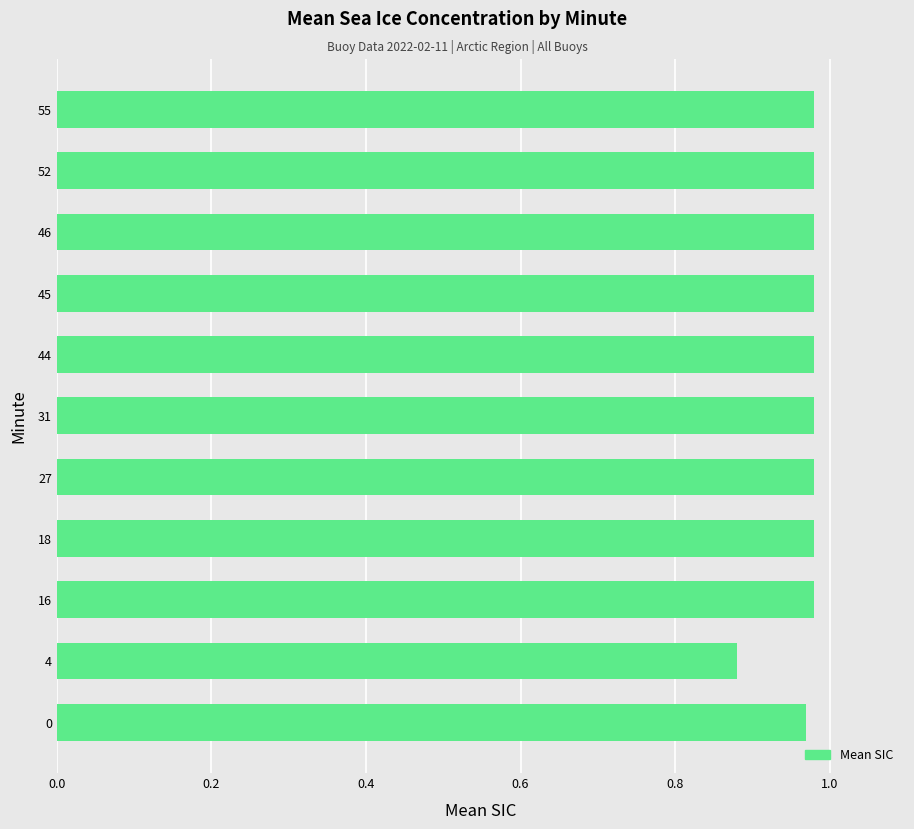

Count the values in the range 0 to 1.

11